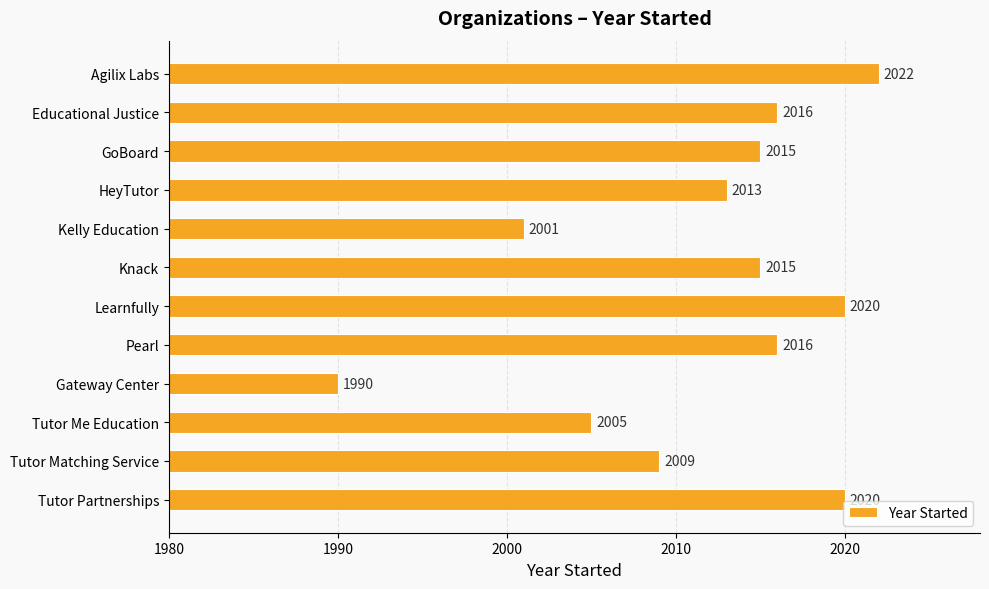

True or false: the data shows 827 at Tutor Partnerships.

False